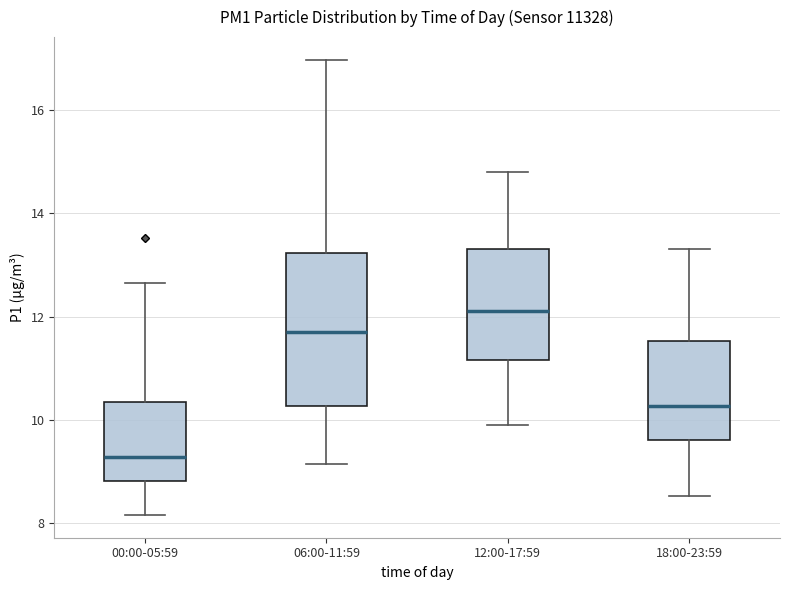

Which box has the lowest median line?

00:00-05:59